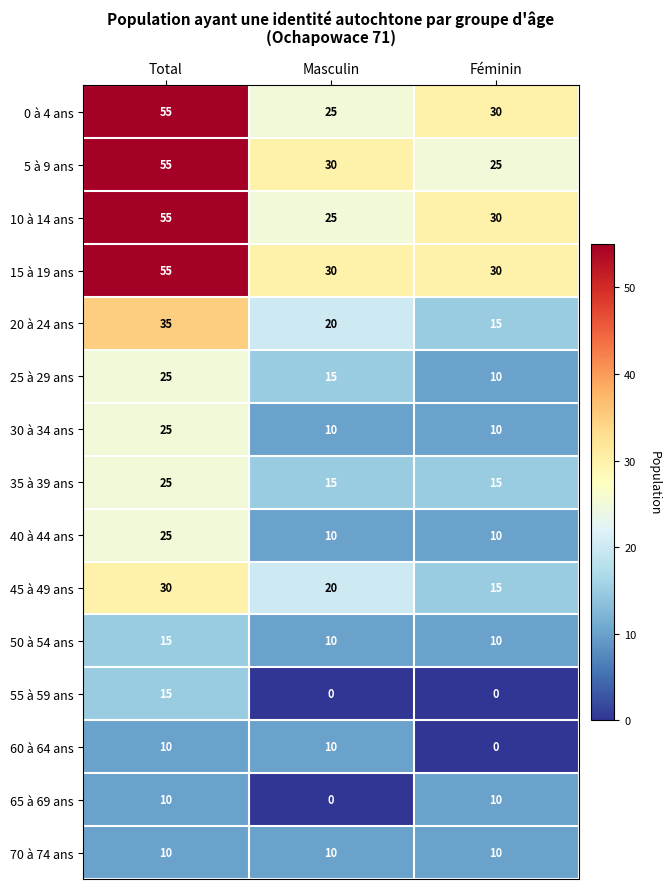

Where is 10 à 14 ans nearest to the value 40?

Féminin